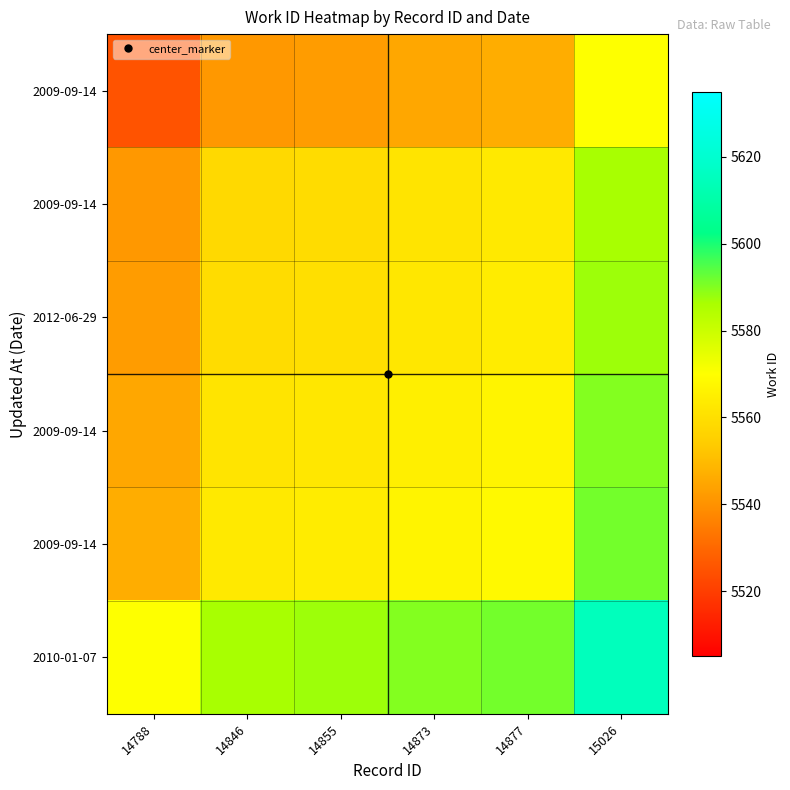

At which category does the chart reach its peak across all series?

15026